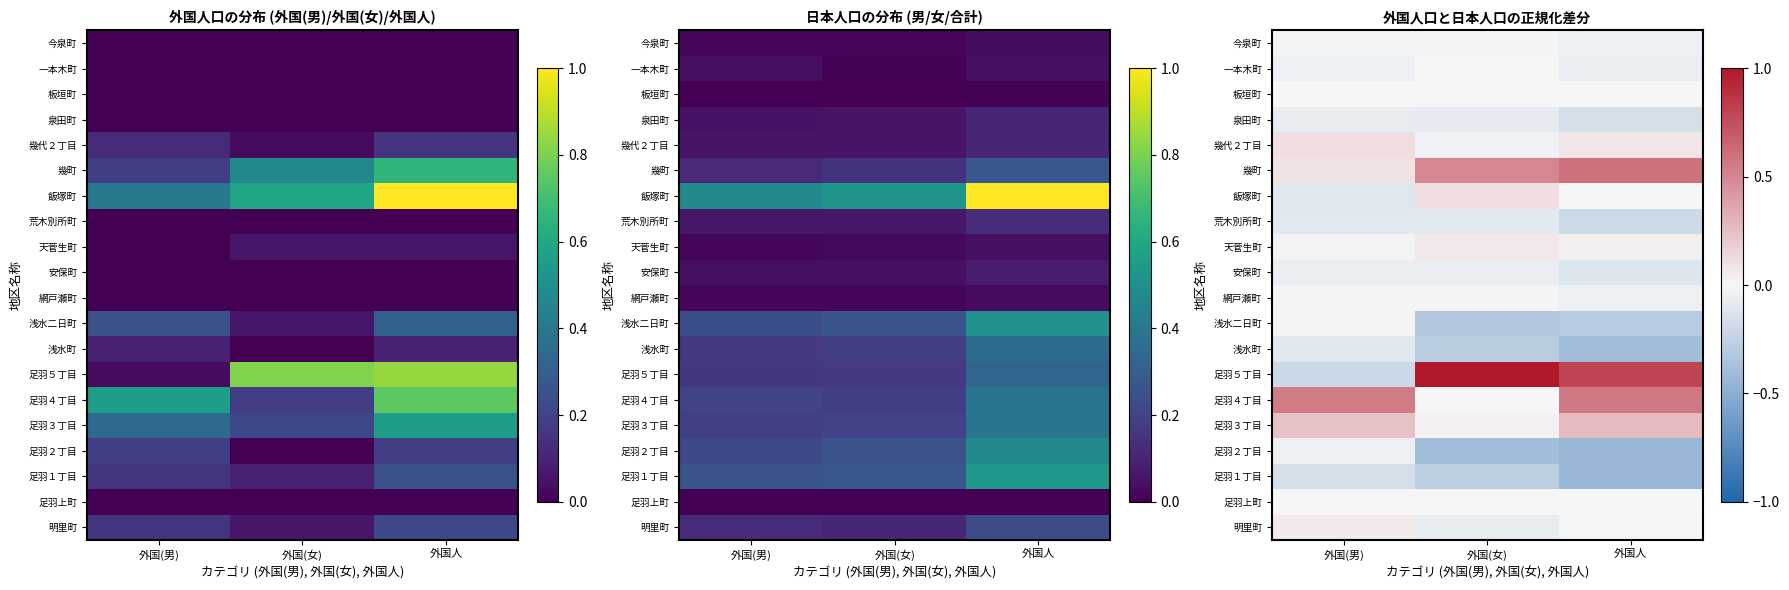

At how many categories does at least one series exceed 0?

3